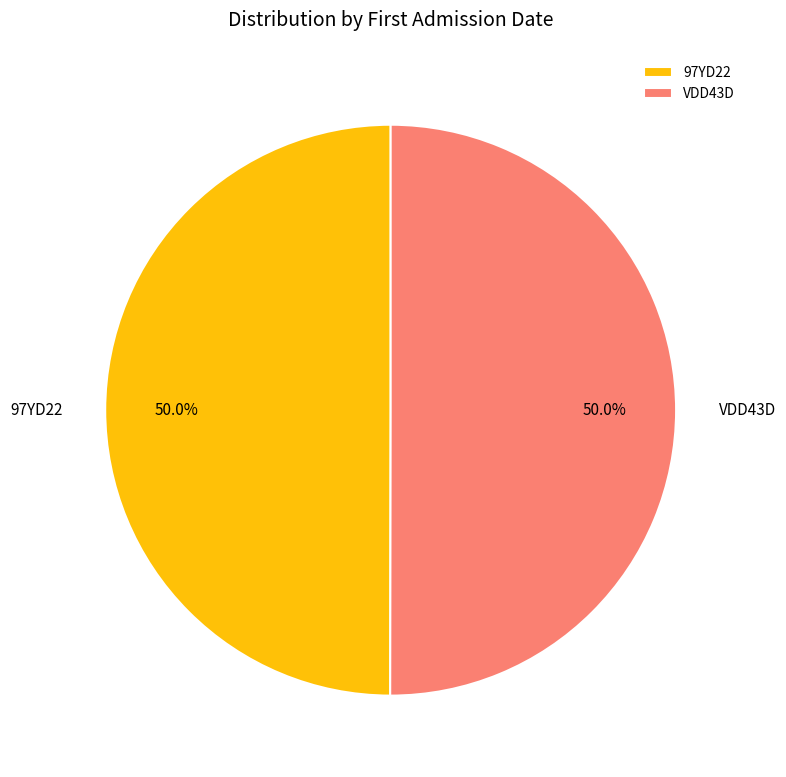

Approximately how many times larger is the value at VDD43D compared to 97YD22?

1.0